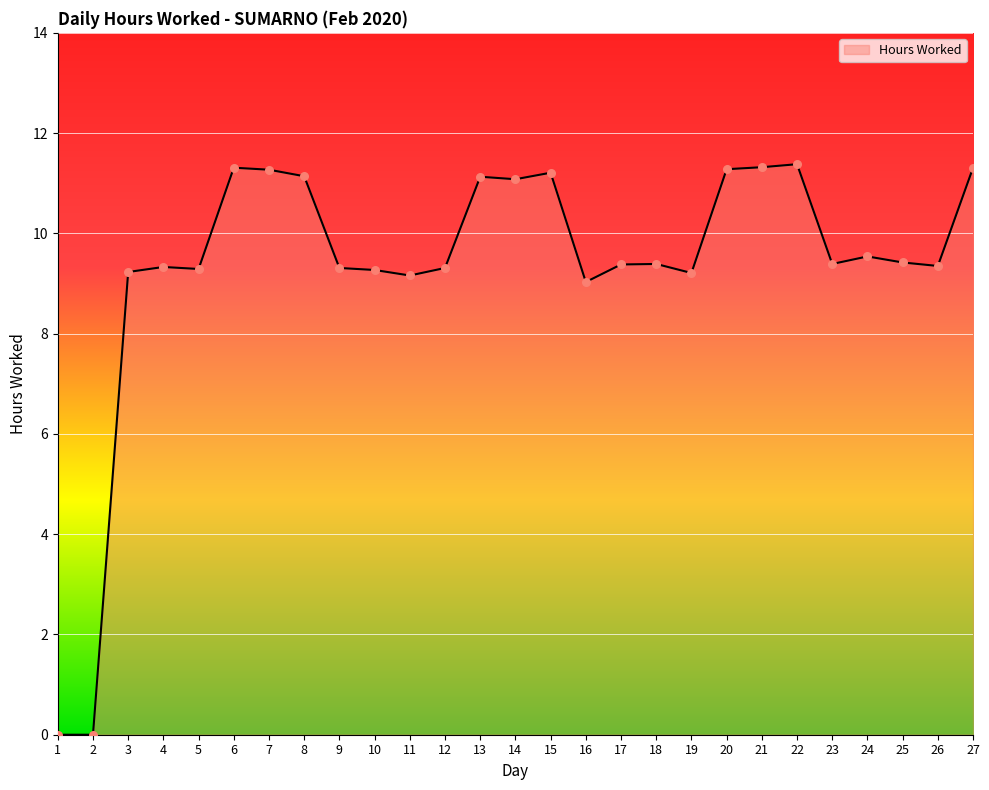

Approximately how many times larger is the value at 26 compared to 25?

1.0